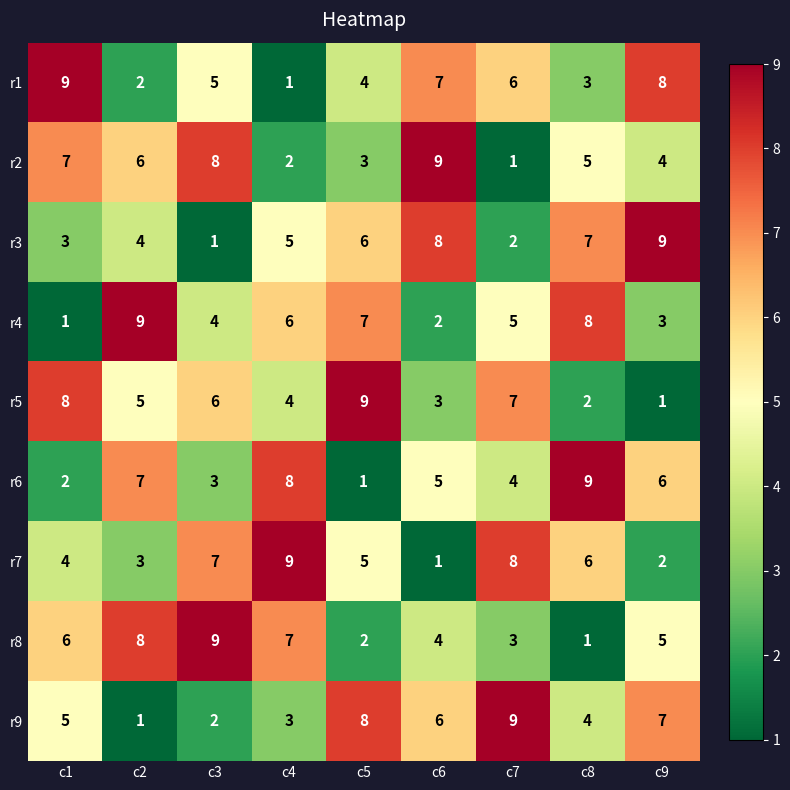

What is the sum of the r6 values at c7 and c6?

9